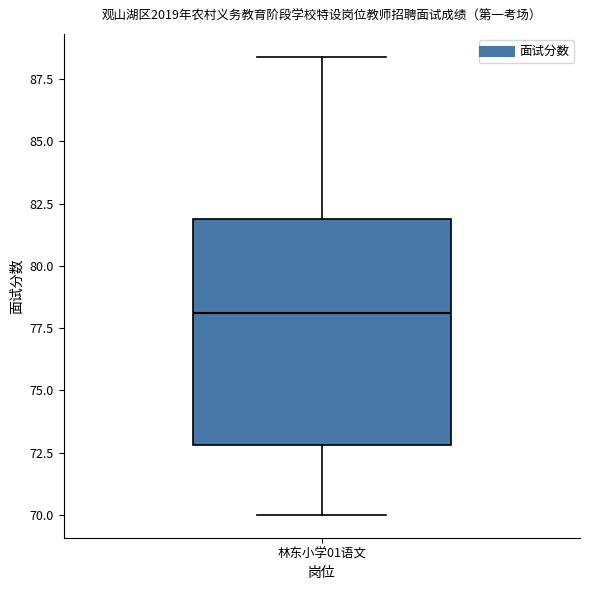

Read this box plot against the y-axis: the position of the median line, the range covered by the box, and the ends of both whiskers. The values are not printed on the chart, so give them approximately, as read against the axis.

median 78.0, box 73.0 to 82.0, whiskers 70.0 to 88.5